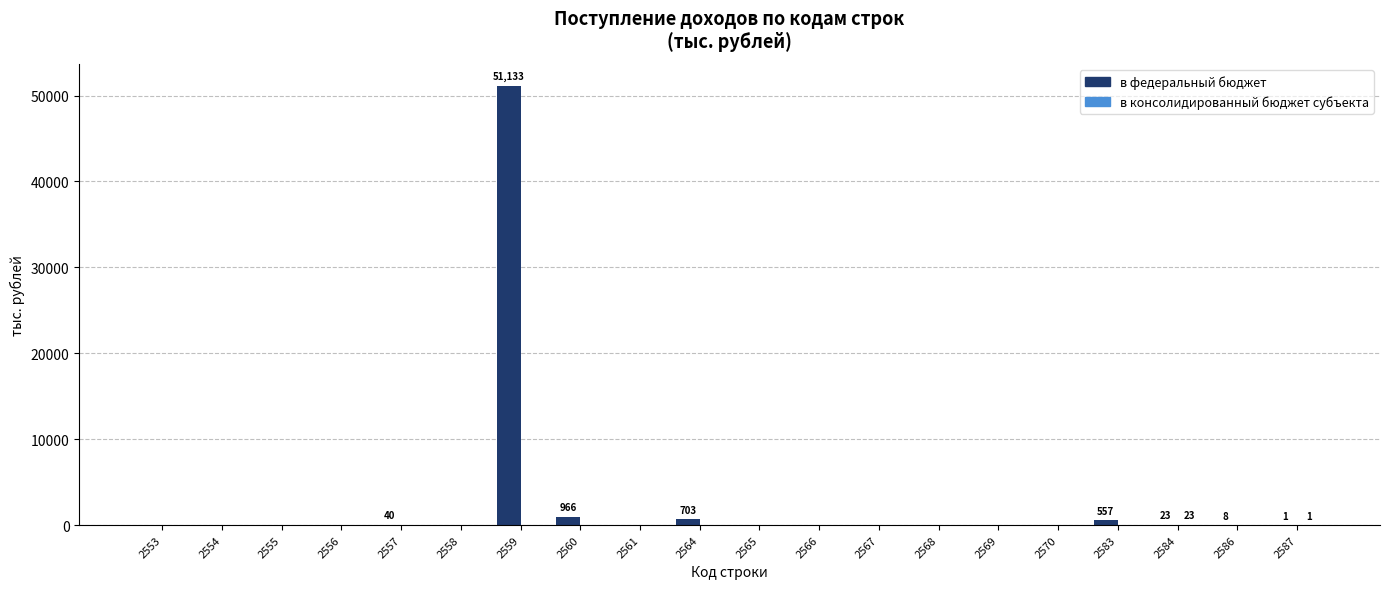

How many values in the в федеральный бюджет series exceed 0?

8